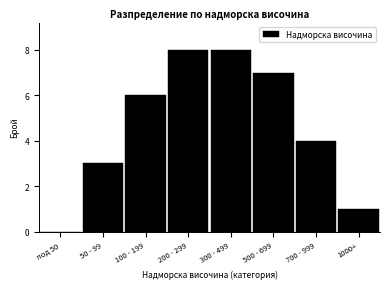

Reading left to right, extract all data points from this chart.

под 50=0	50 - 99=3	100 - 199=6	200 - 299=8	300 - 499=8	500 - 699=7	700 - 999=4	1000+=1